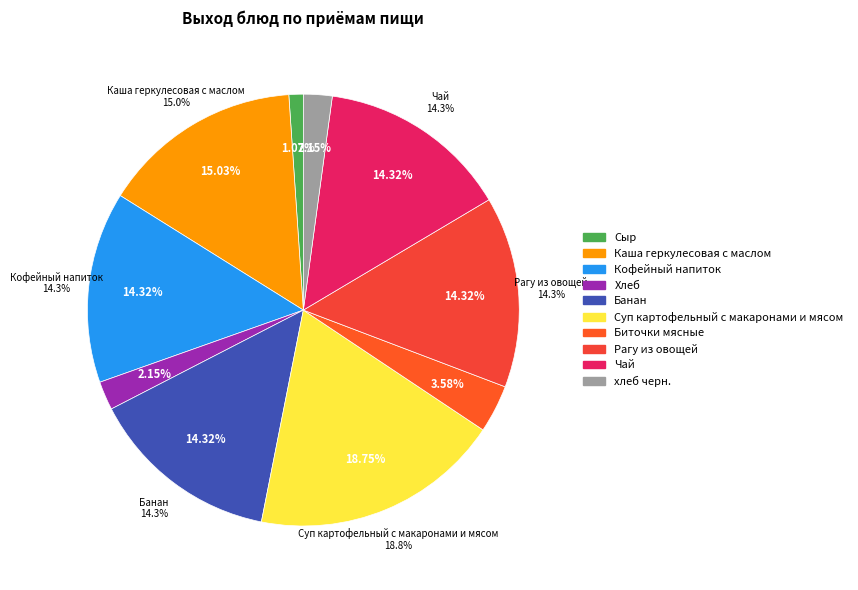

What percentage is NOT represented by Кофейный напиток?

85.7%